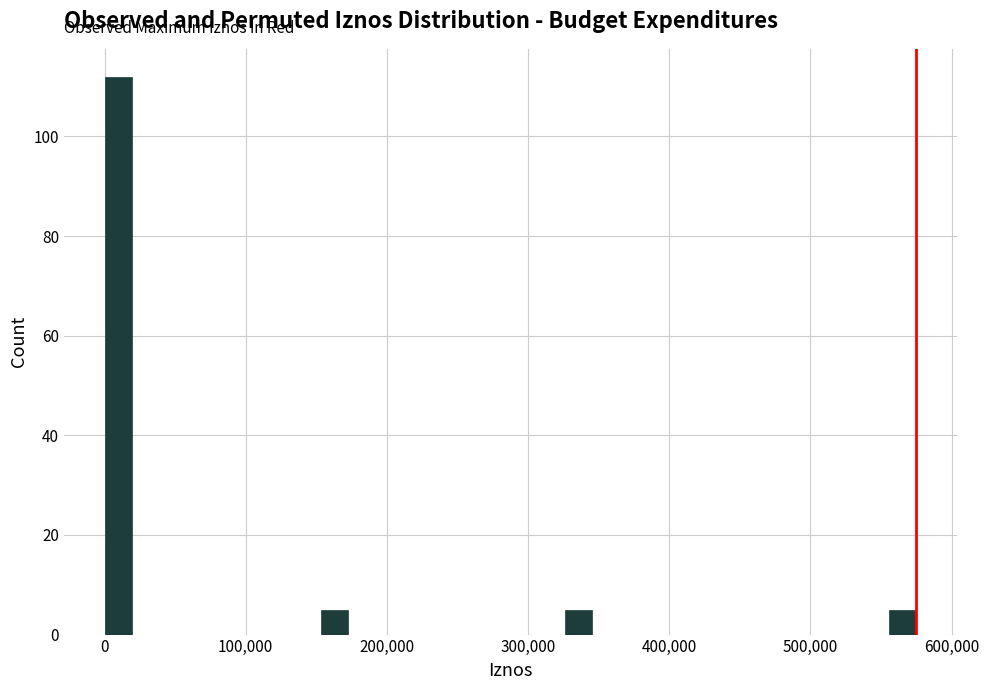

Read against the x-axis, roughly where is the centre of the tallest bar?

10000